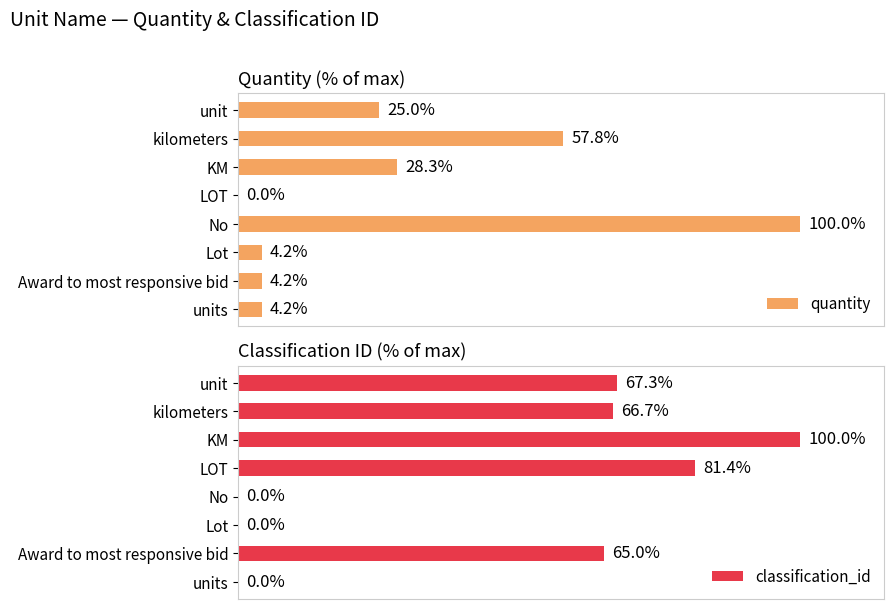

At which label does quantity reach its peak?

No